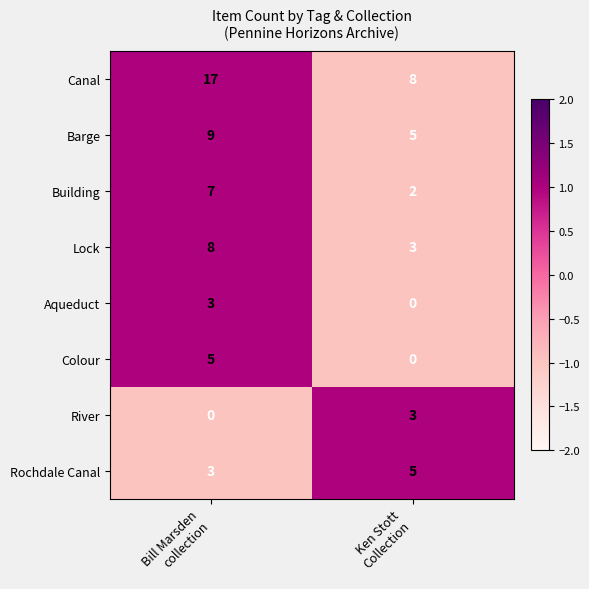

Which series has the largest total across all categories?

Canal